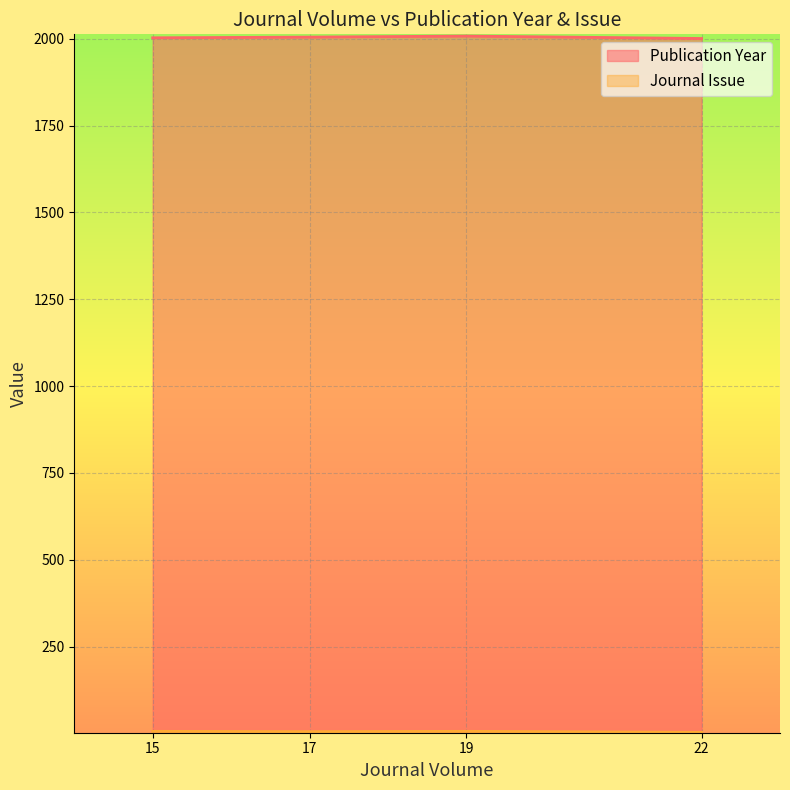

What is the difference between the maximum and minimum values in the Publication Year series?

7